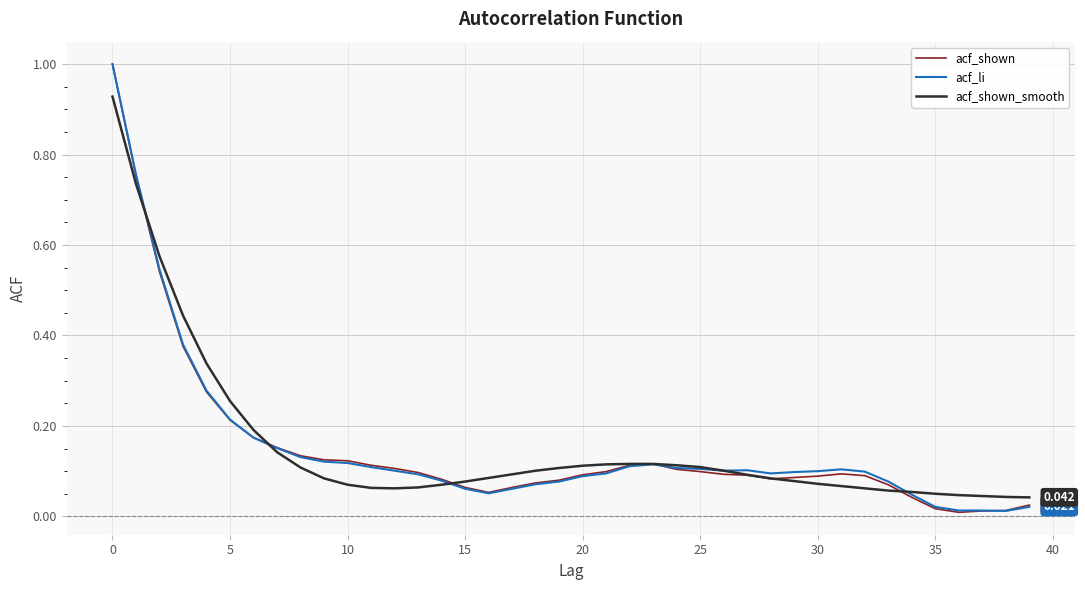

At which label is acf_li closest to 0?

38